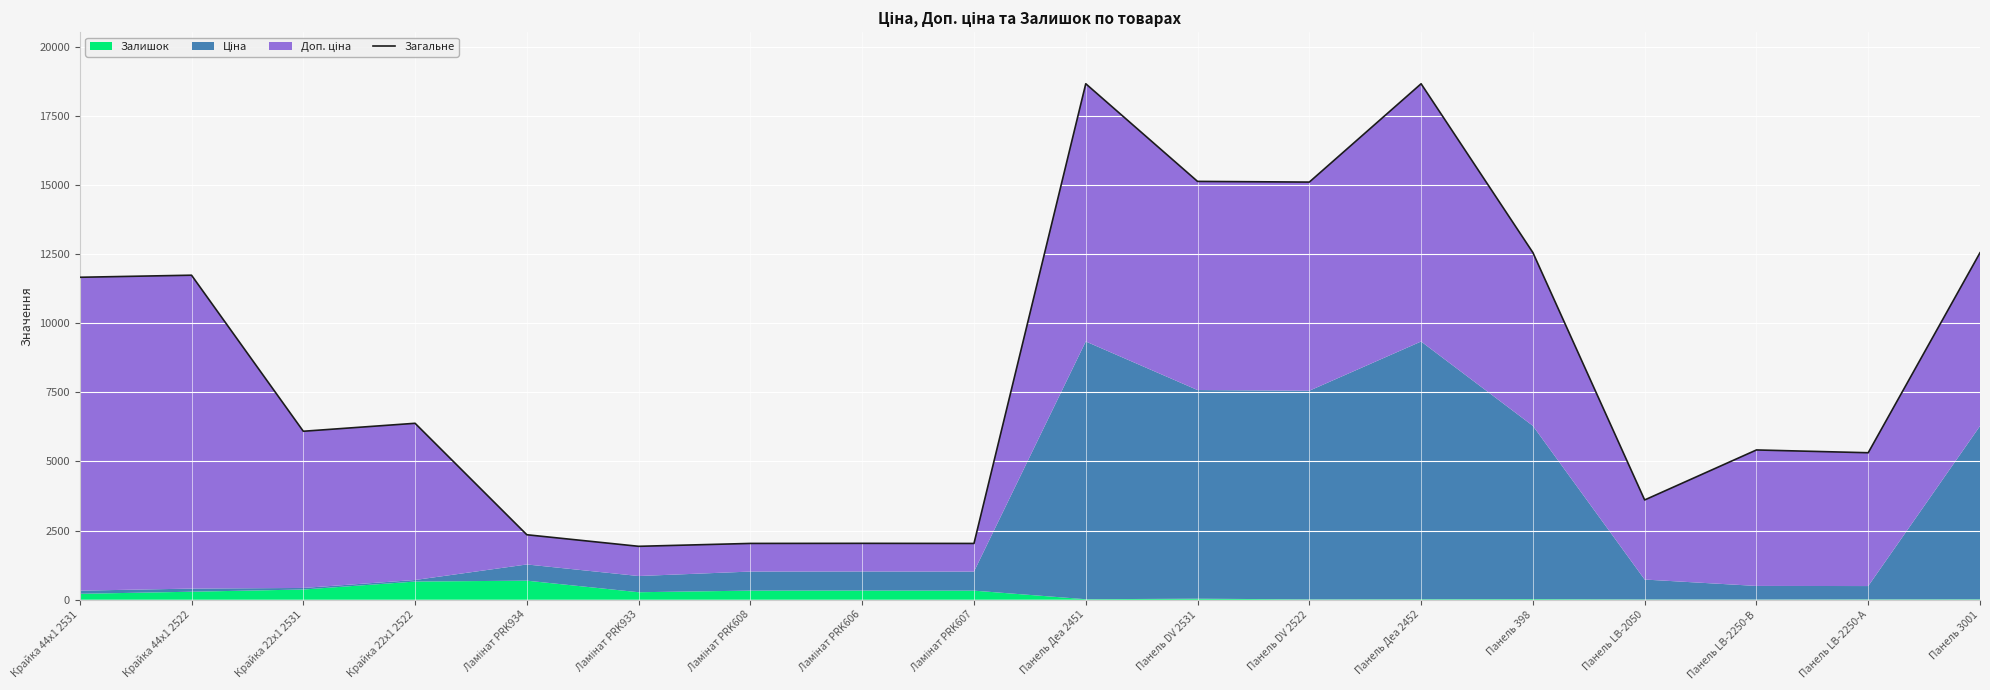

What is the average value?

8515.3